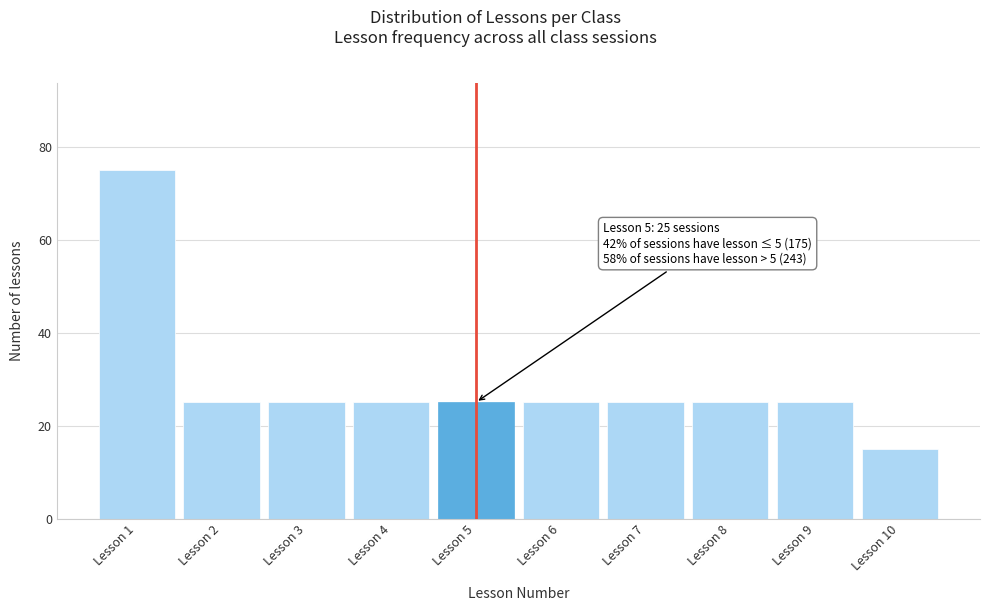

Reading left to right, extract all data points from this chart.

Lesson 1=75	Lesson 2=25	Lesson 3=25	Lesson 4=25	Lesson 5=25	Lesson 6=25	Lesson 7=25	Lesson 8=25	Lesson 9=25	Lesson 10=15